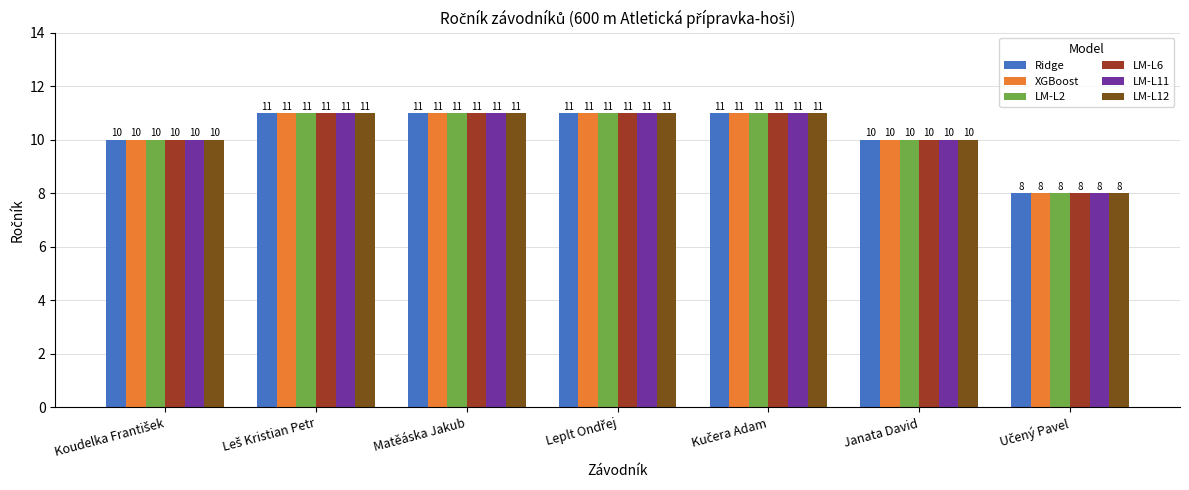

Are the bars grouped side by side (vs. stacked)?

Yes